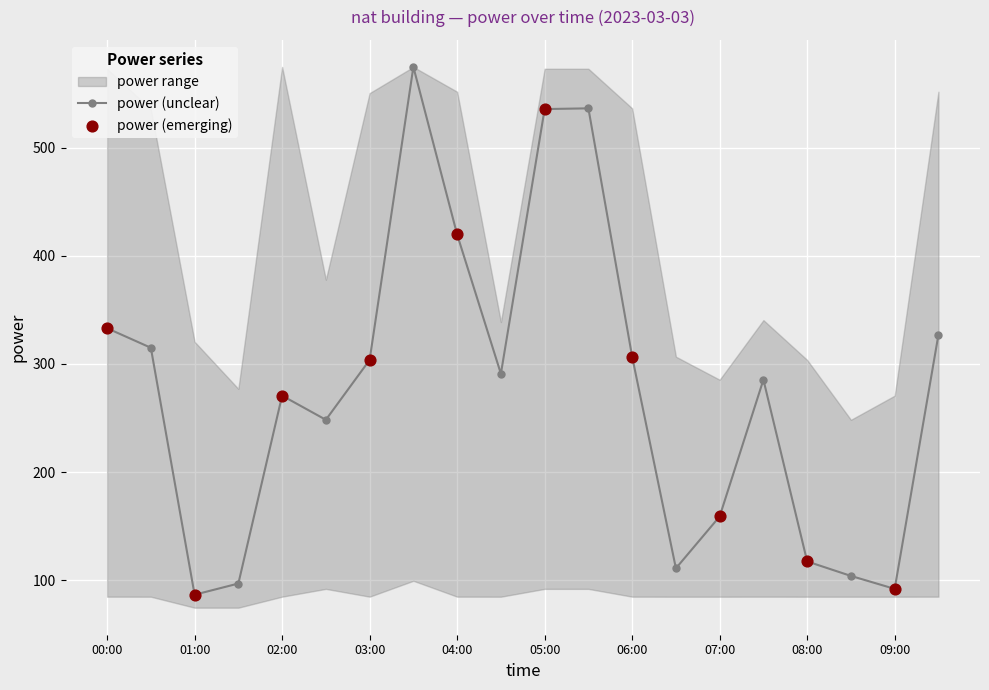

At how many categories does at least one series exceed 563?

5